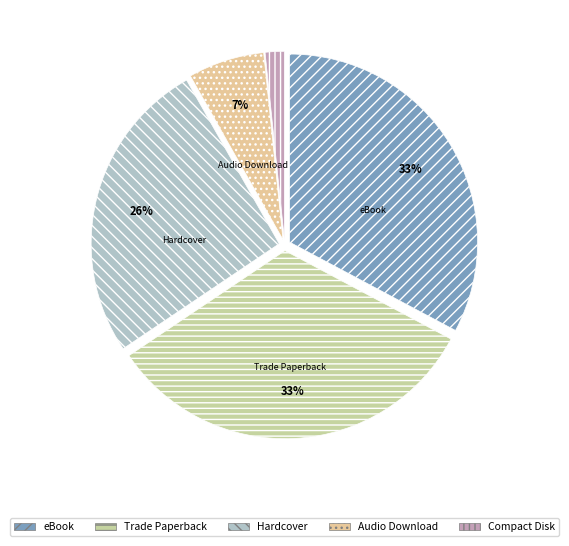

Does any single category account for the majority?

No